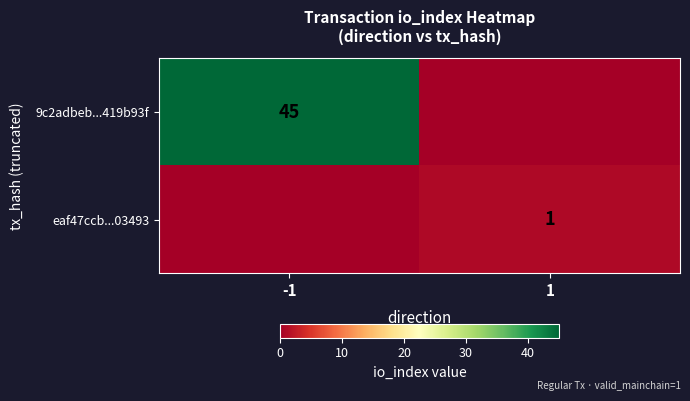

The value of 9c2adbeb...419b93f at -1 is 45. True or false?

True